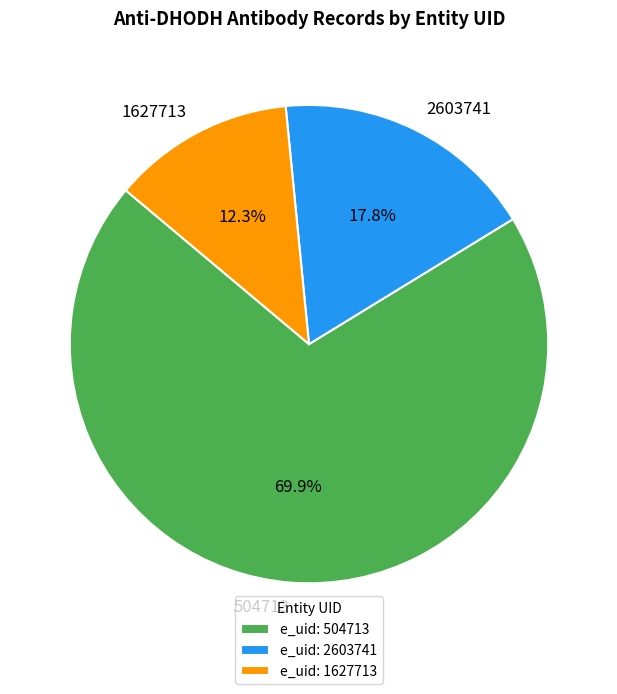

What is the ratio of the value at 504713 to the value at 1627713?

5.7